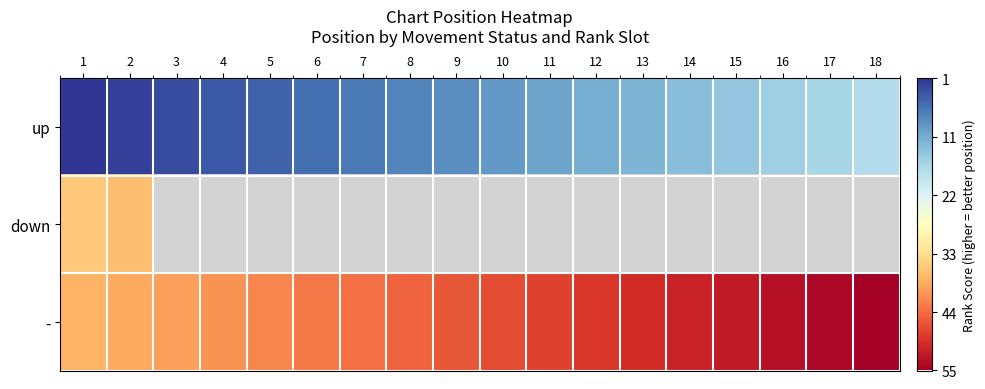

Which series has the largest range (max minus min)?

up